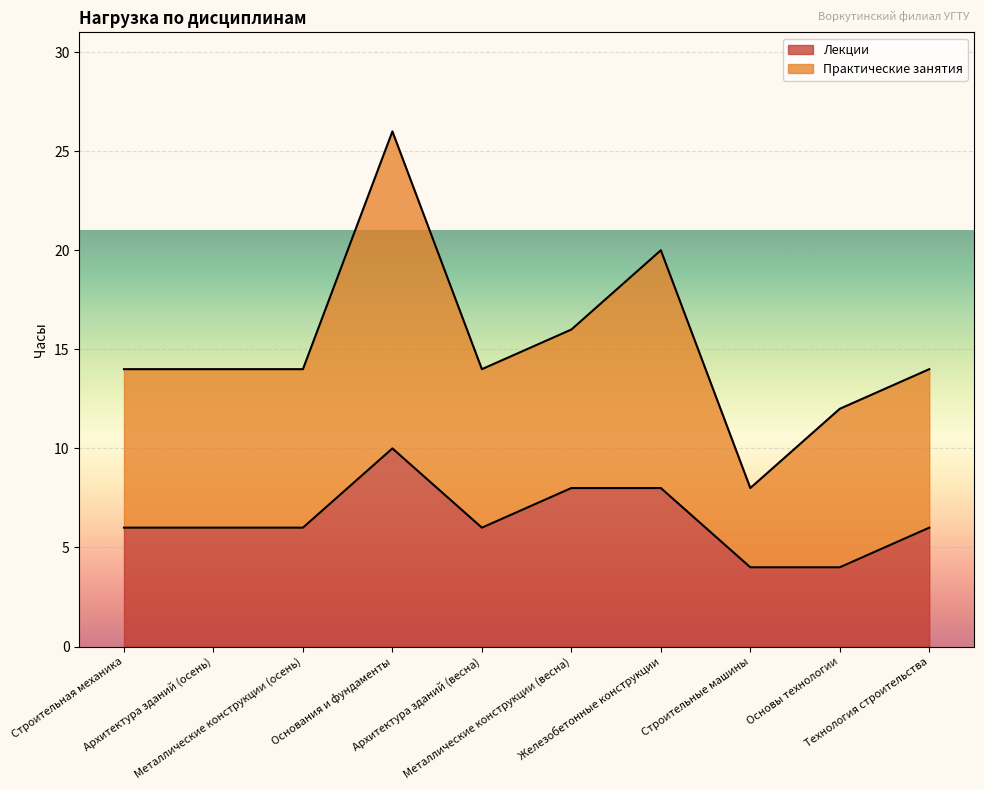

What is the lowest value of the Лекции series?

4